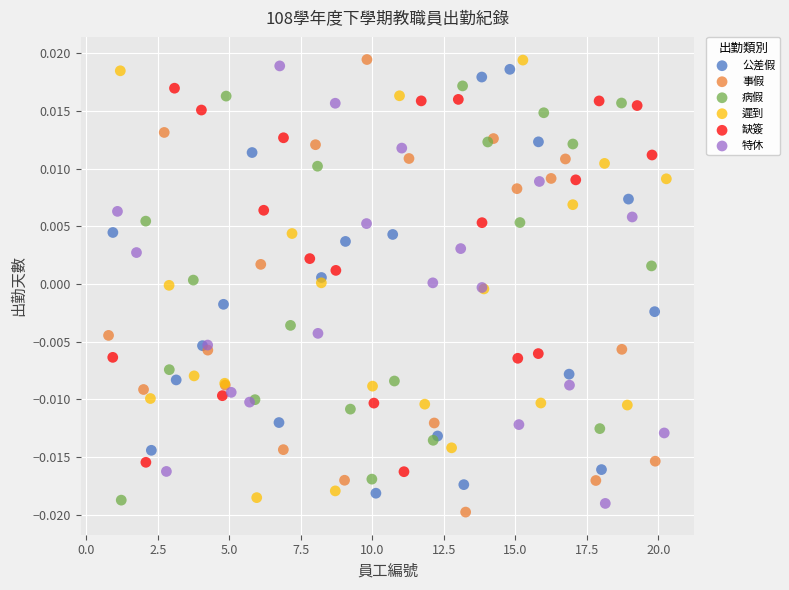

What are all the series names shown in the legend?

公差假, 事假, 病假, 遲到, 缺簽, 特休